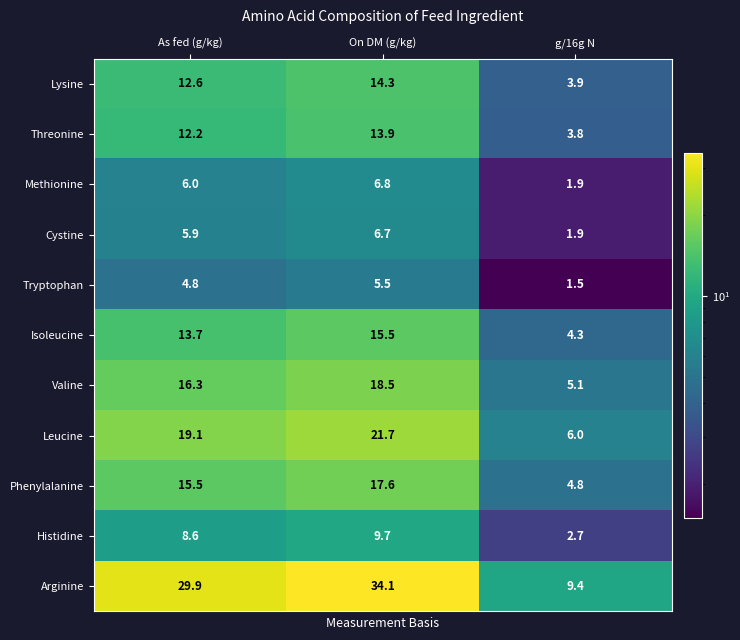

Count the number of categories in the chart.

3